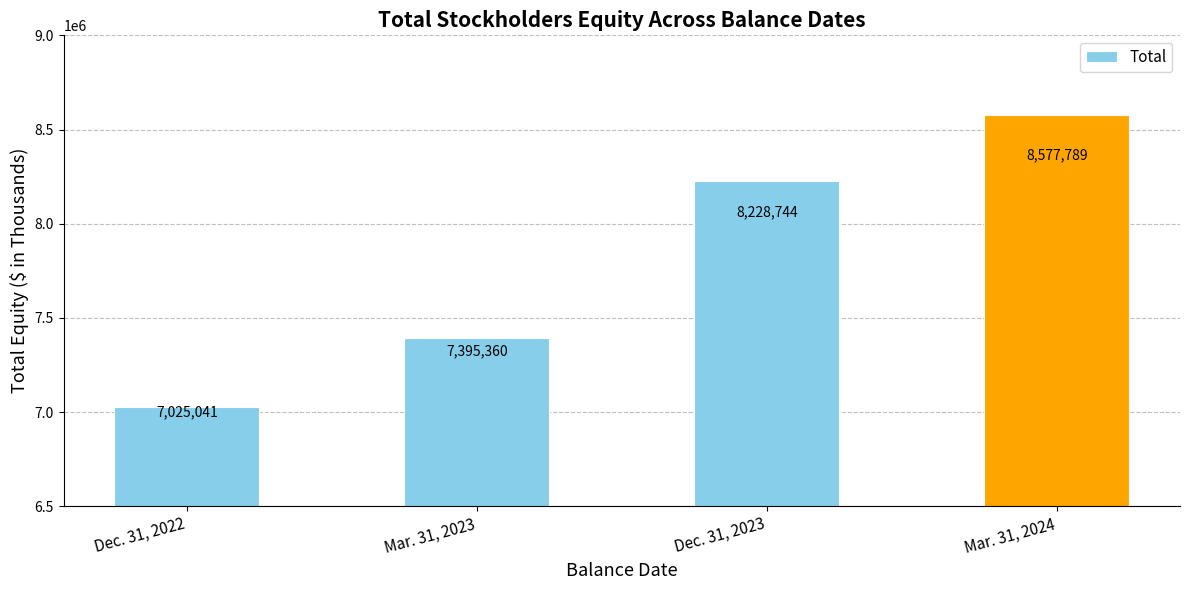

What is the smallest value displayed?

7025041